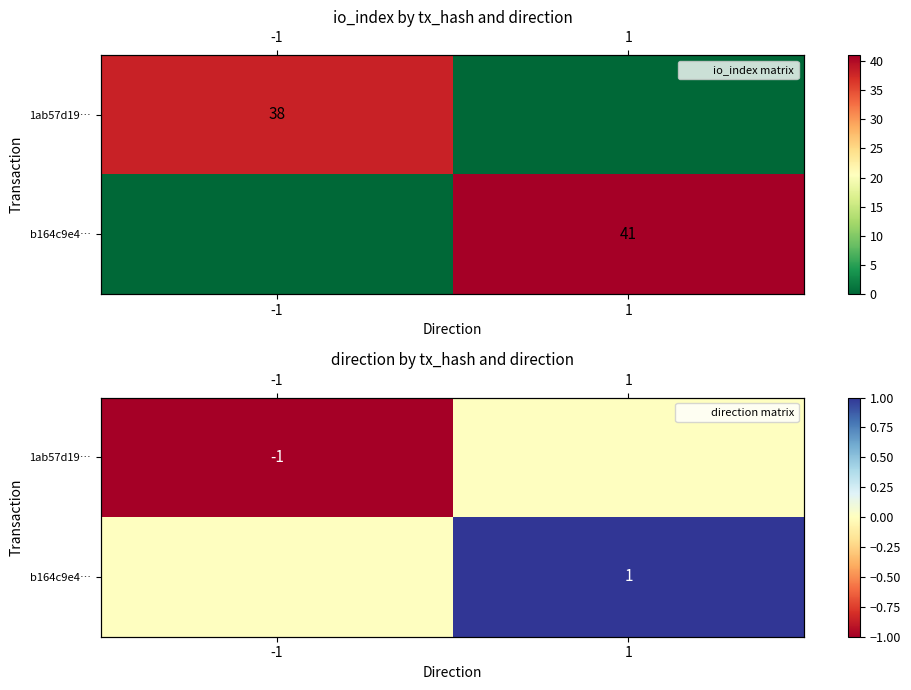

Which series has the largest total across all categories?

b164c9e4…